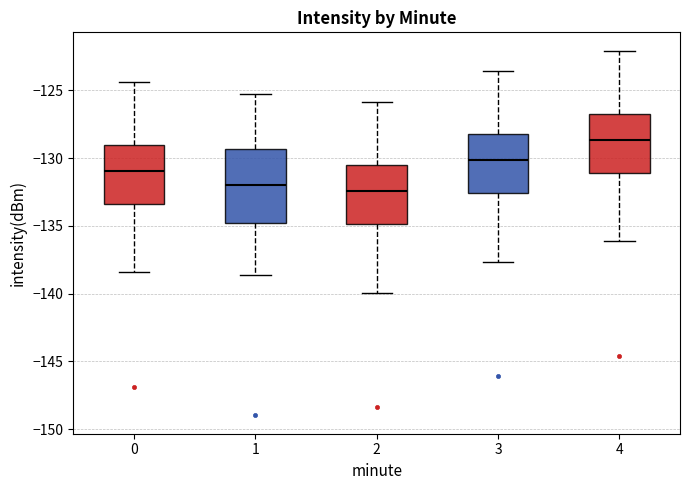

Which box is the tallest, from its lower edge to its upper edge?

1